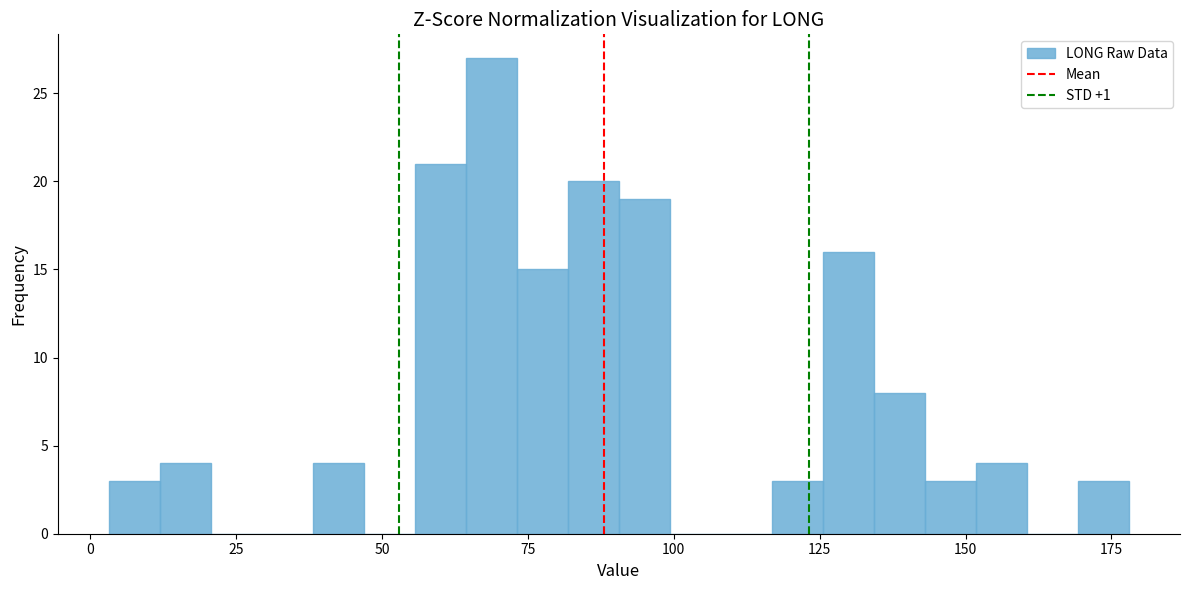

Around what value on the x-axis is the tallest bar? Give the approximate position of its centre, as read against the axis.

70